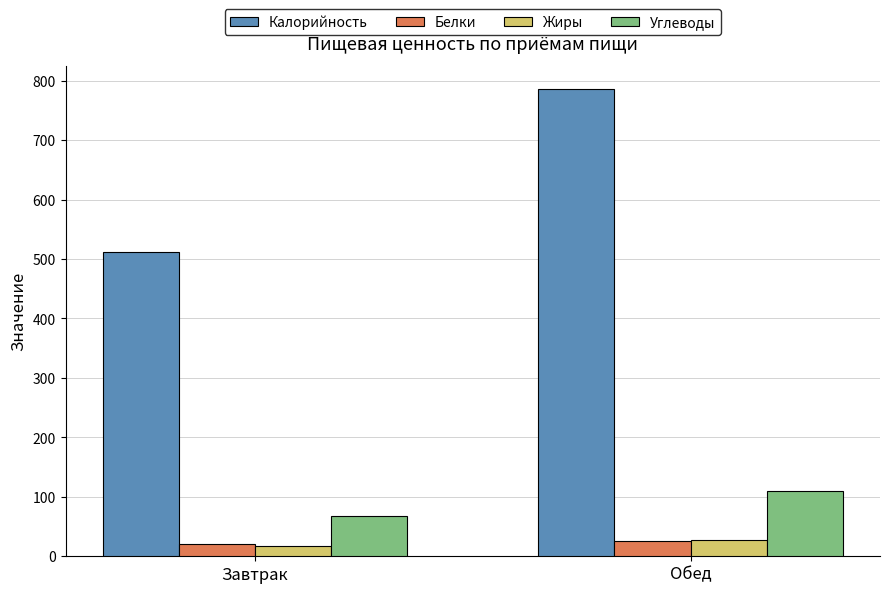

Read the Углеводы value at Обед.

109.3